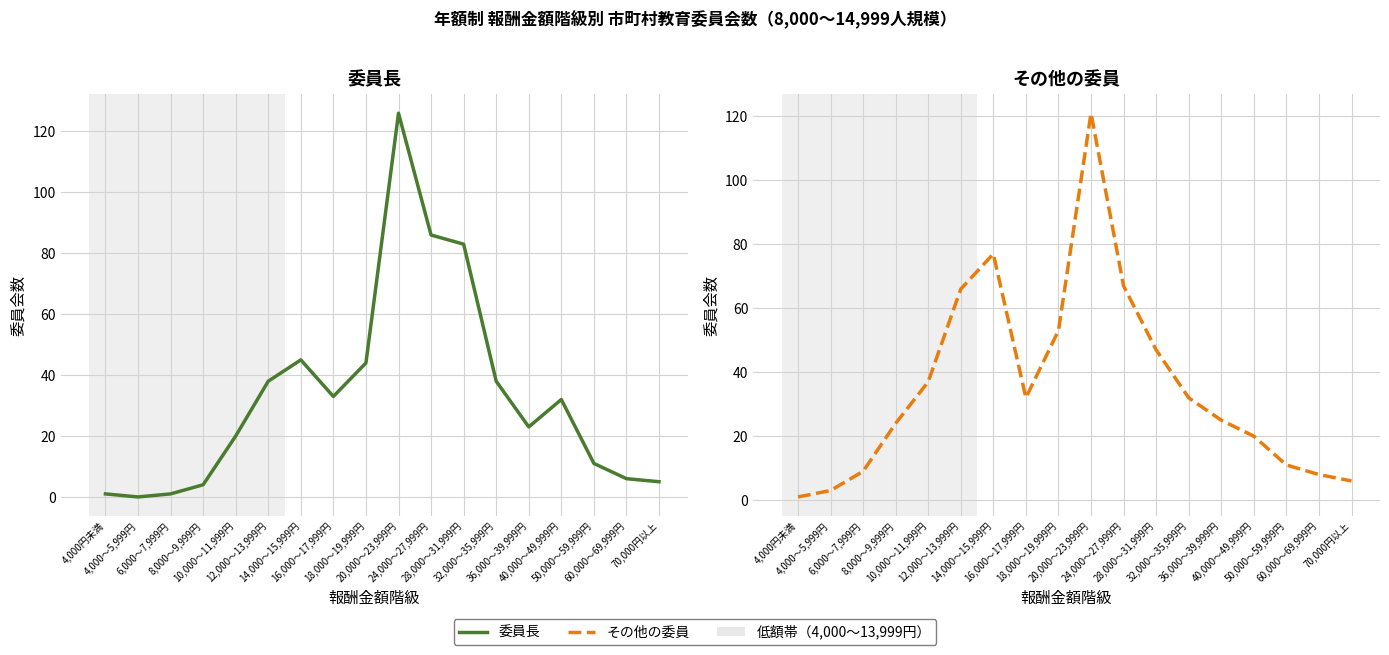

At which category does その他の委員 reach its first local peak?

14,000～15,999円